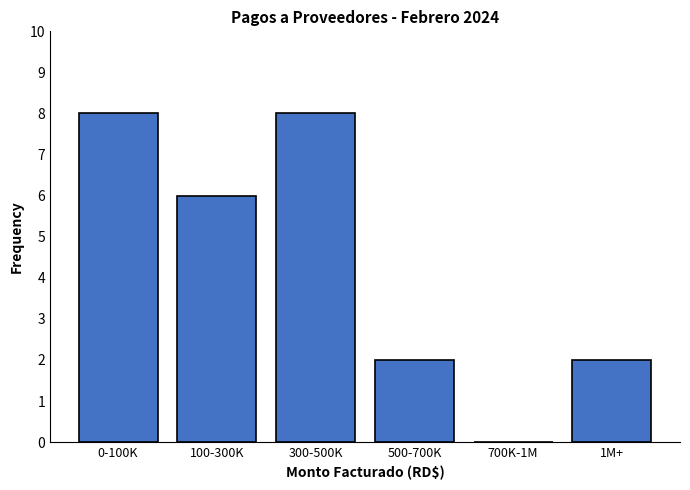

Reading left to right, what are all the values shown in this chart?

0-100K=8	100-300K=6	300-500K=8	500-700K=2	700K-1M=0	1M+=2